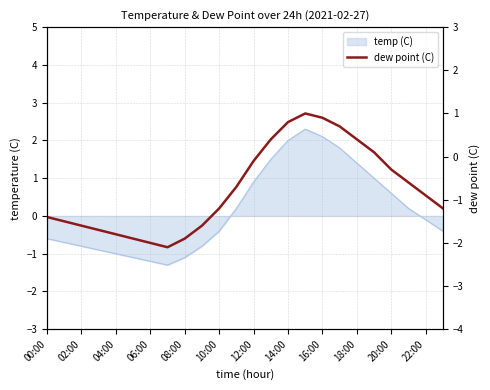

How many interior local valleys (lower than both neighbors) does the data have?

1